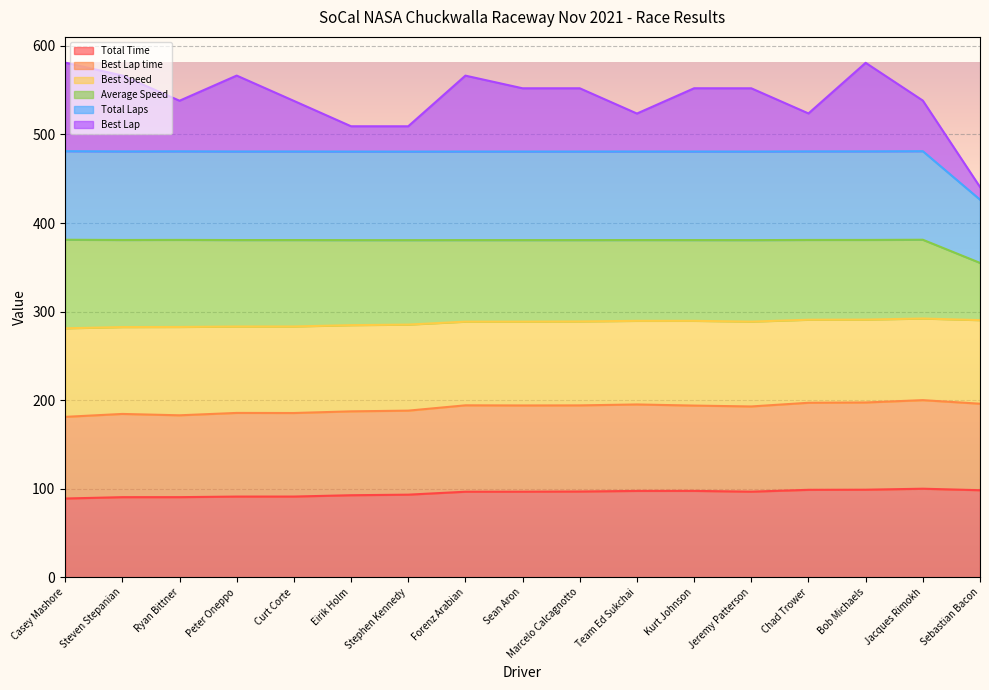

What position from the left is Bob Michaels?

15